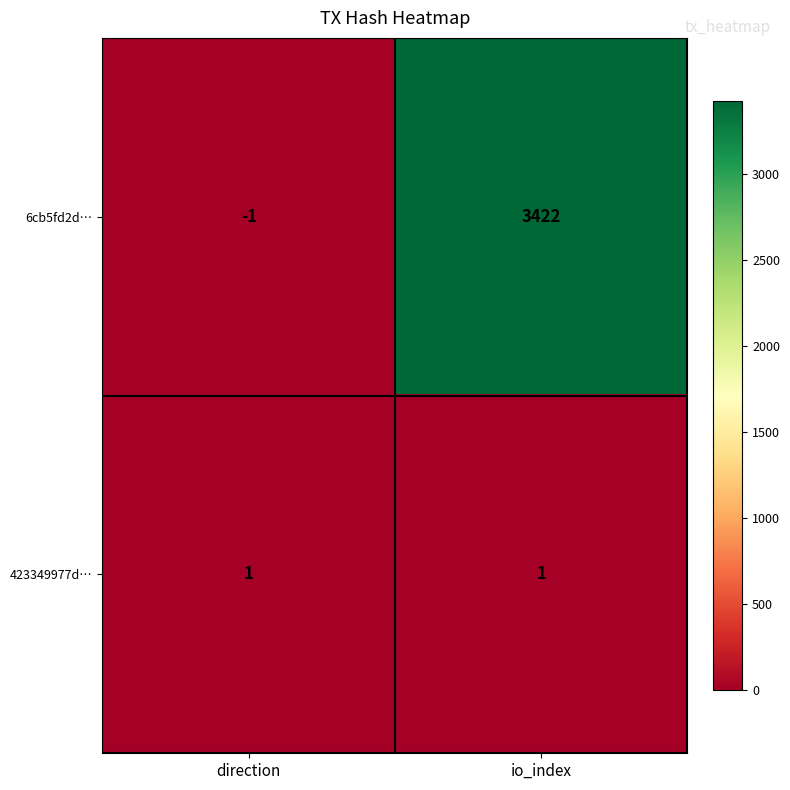

Reading right to left, what are all the values shown in this chart?

6cb5fd2d…: io_index=3422	direction=-1
423349977d…: io_index=1	direction=1